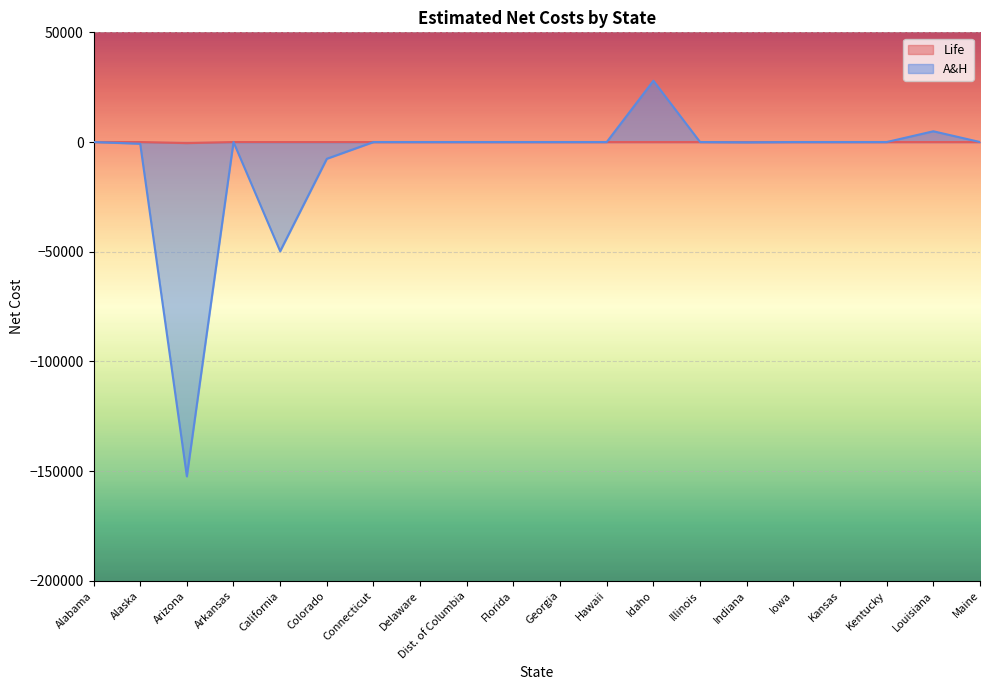

Which series has the widest spread of values?

A&H